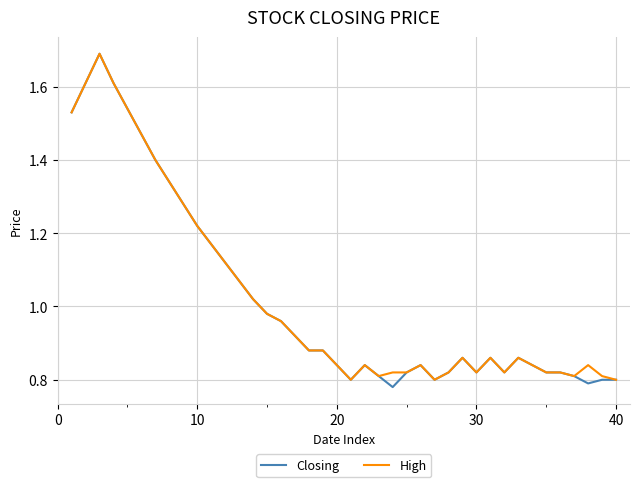

True or false: Closing has more than 0 points higher than both neighbors.

True